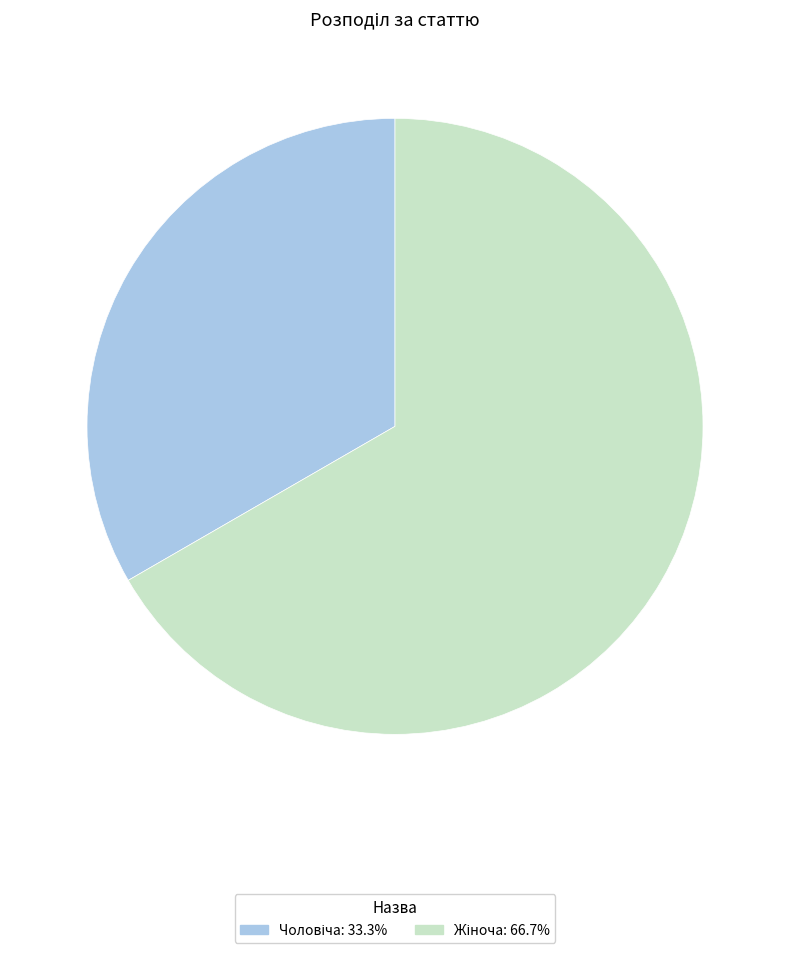

Is there any slice that represents more than half of the pie?

Yes